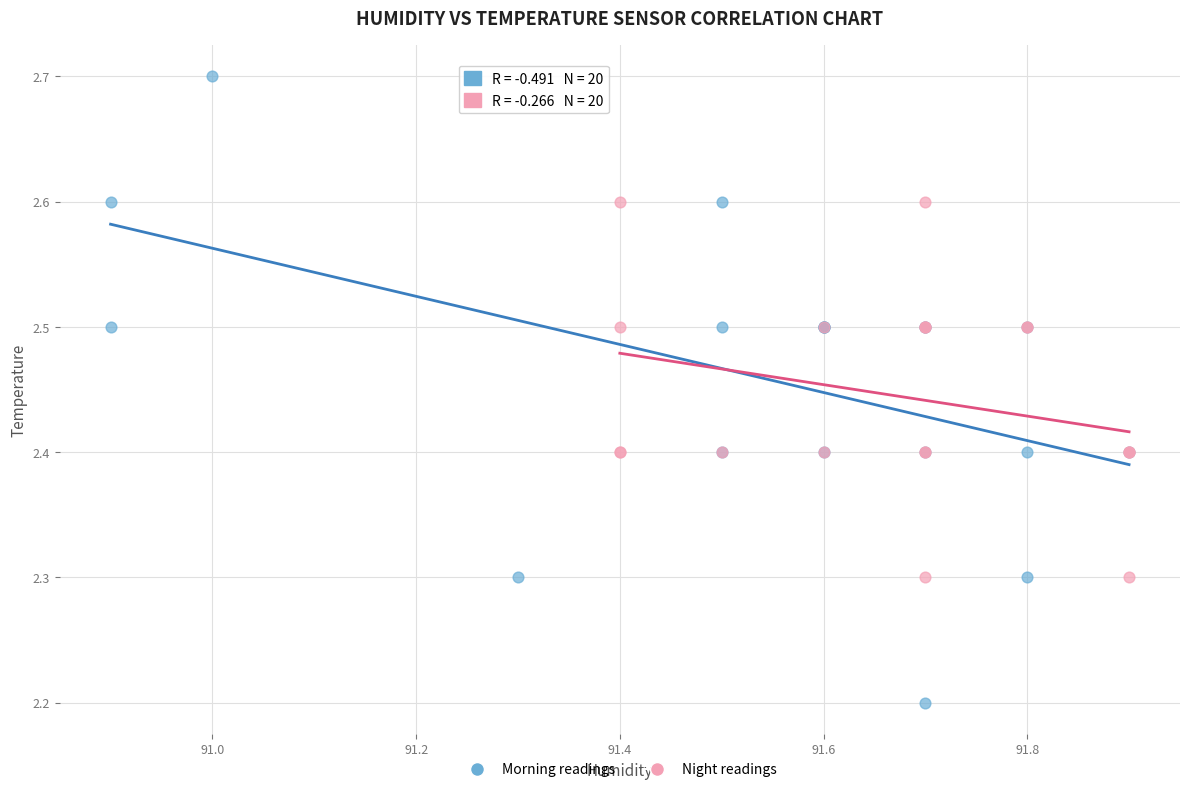

Which series reaches the maximum Y coordinate?

Morning readings